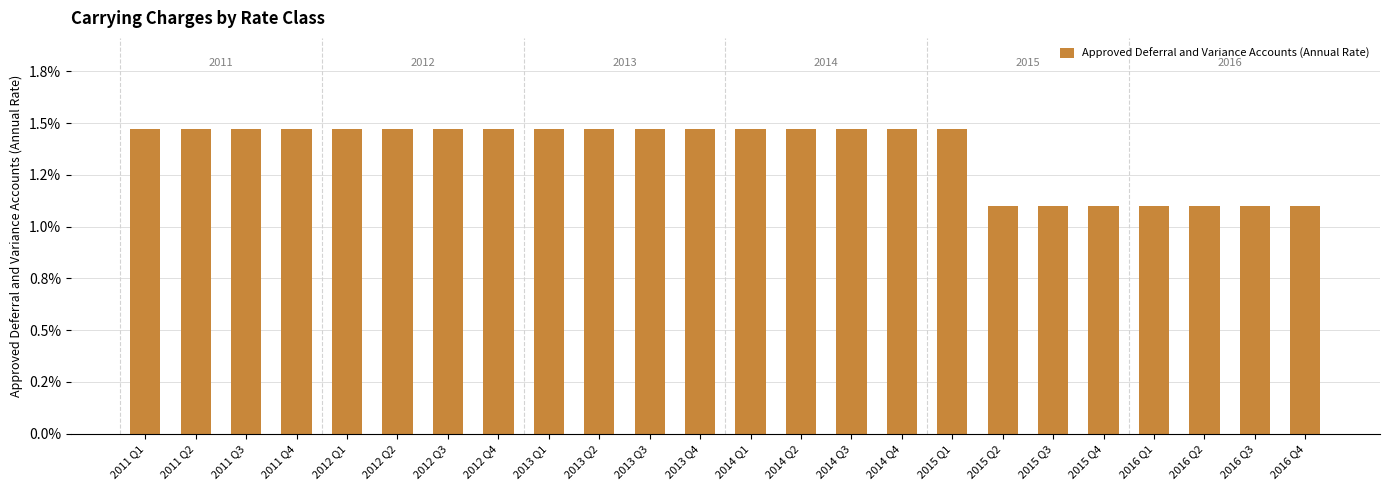

How many series are shown in this chart?

1